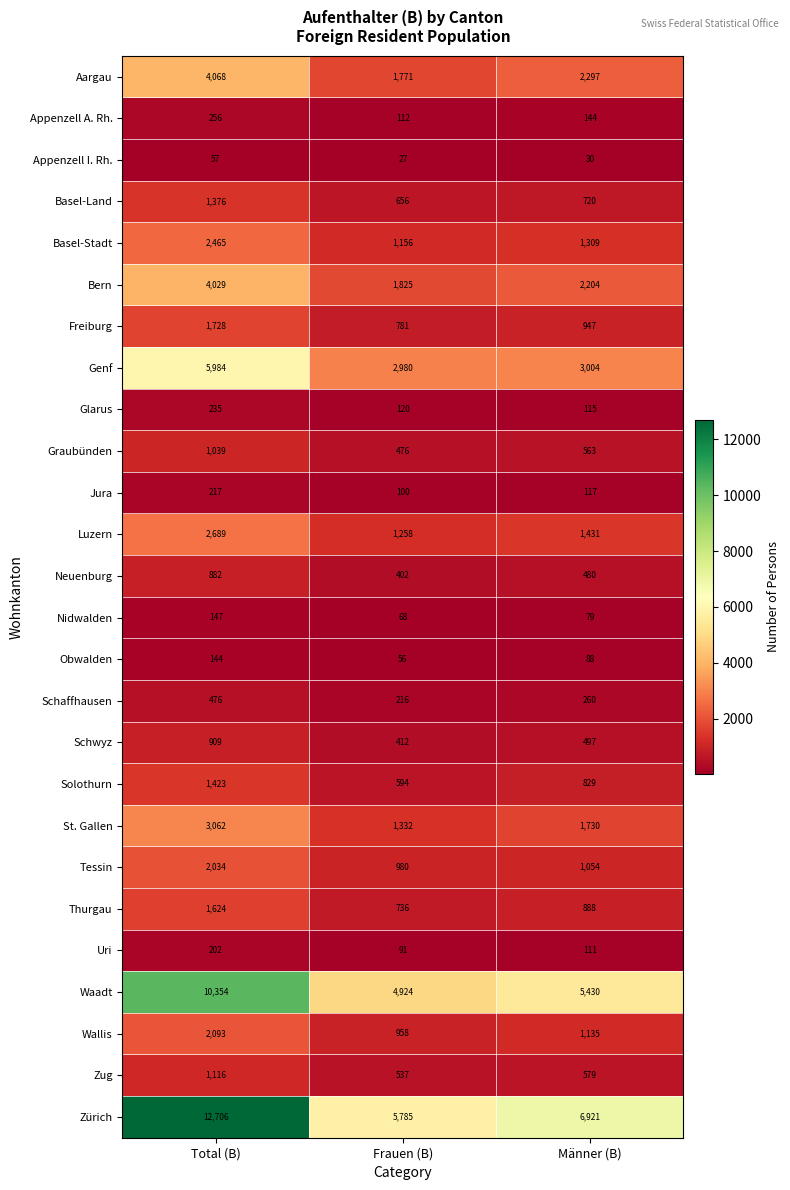

At Männer (B), list the series in order from smallest to largest.

Appenzell I. Rh., Nidwalden, Obwalden, Uri, Glarus, Jura, Appenzell A. Rh., Schaffhausen, Neuenburg, Schwyz, Graubünden, Zug, Basel-Land, Solothurn, Thurgau, Freiburg, Tessin, Wallis, Basel-Stadt, Luzern, St. Gallen, Bern, Aargau, Genf, Waadt, Zürich